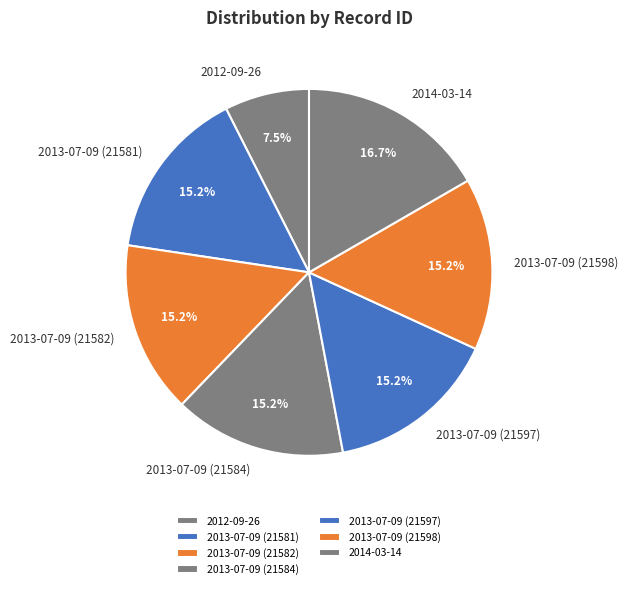

Is it true that 2014-03-14 is 17% of the pie?

True